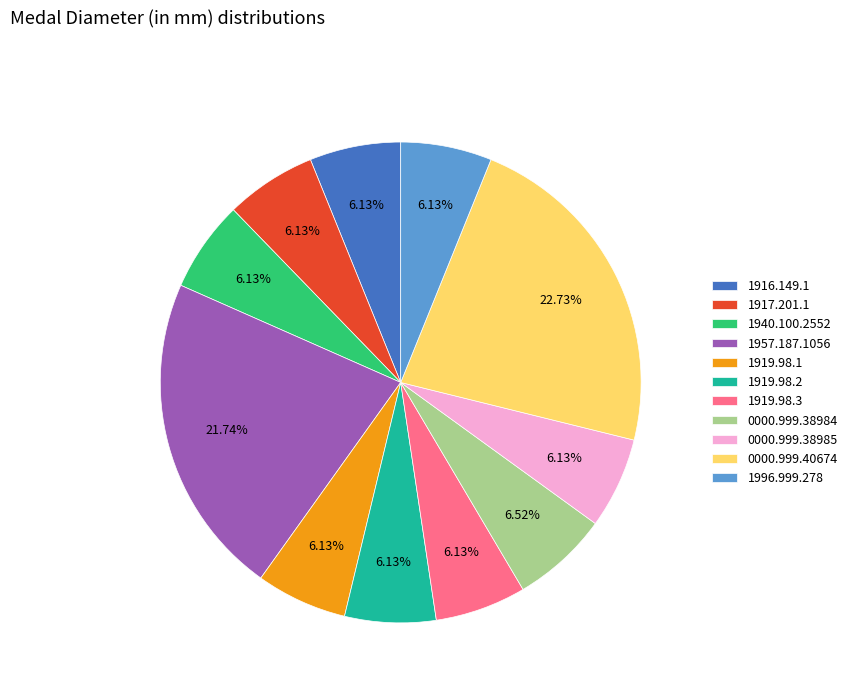

What percentage is the 1916.149.1 slice, to the nearest percent?

6%